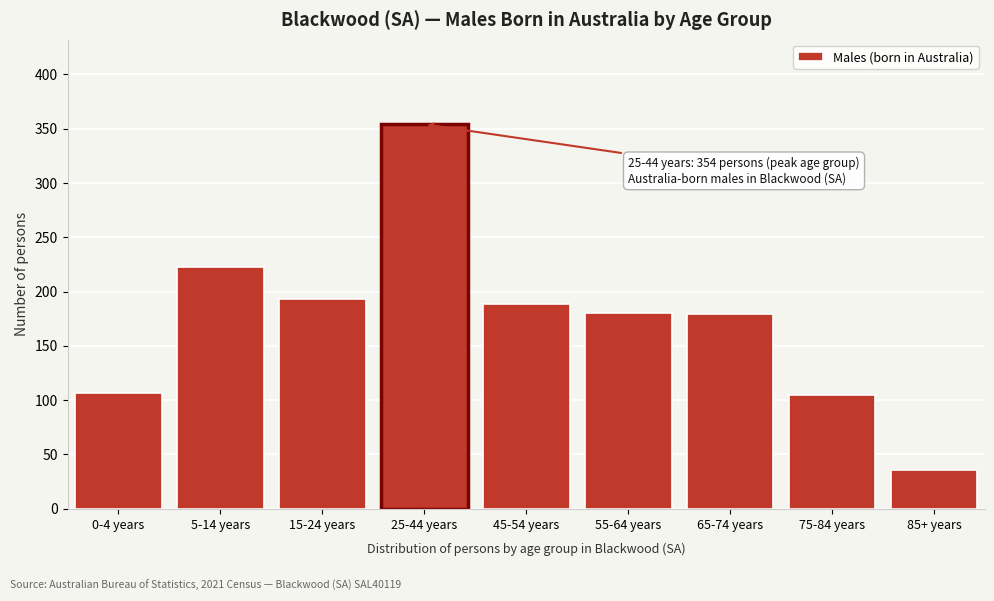

Between 15-24 years and 75-84 years, which is larger?

15-24 years